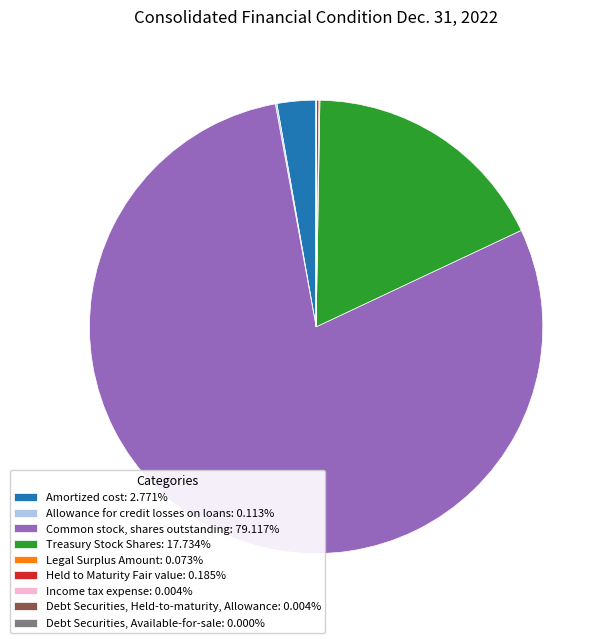

Is Common stock, shares outstanding: 79.117% the majority of the pie?

Yes